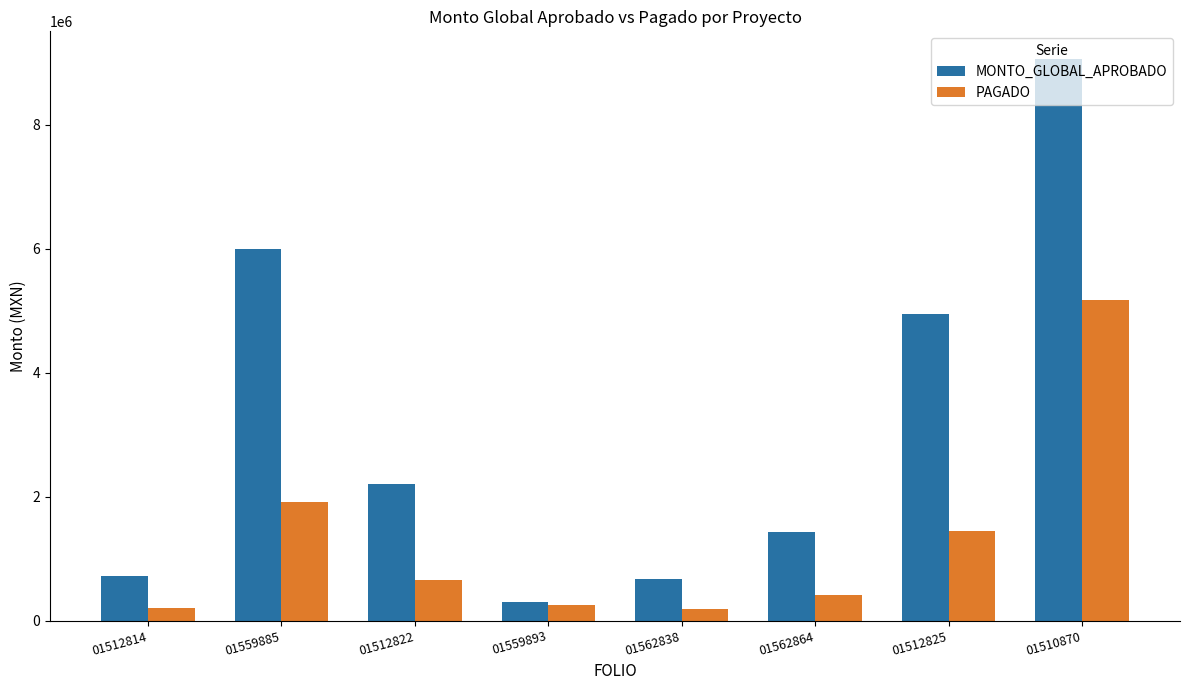

Which series has the largest total across all categories?

MONTO_GLOBAL_APROBADO